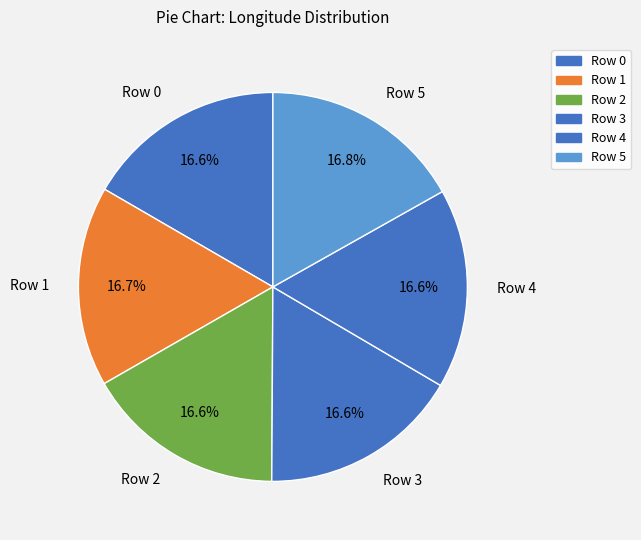

The Row 3 slice represents 23% of the pie. True or false?

False